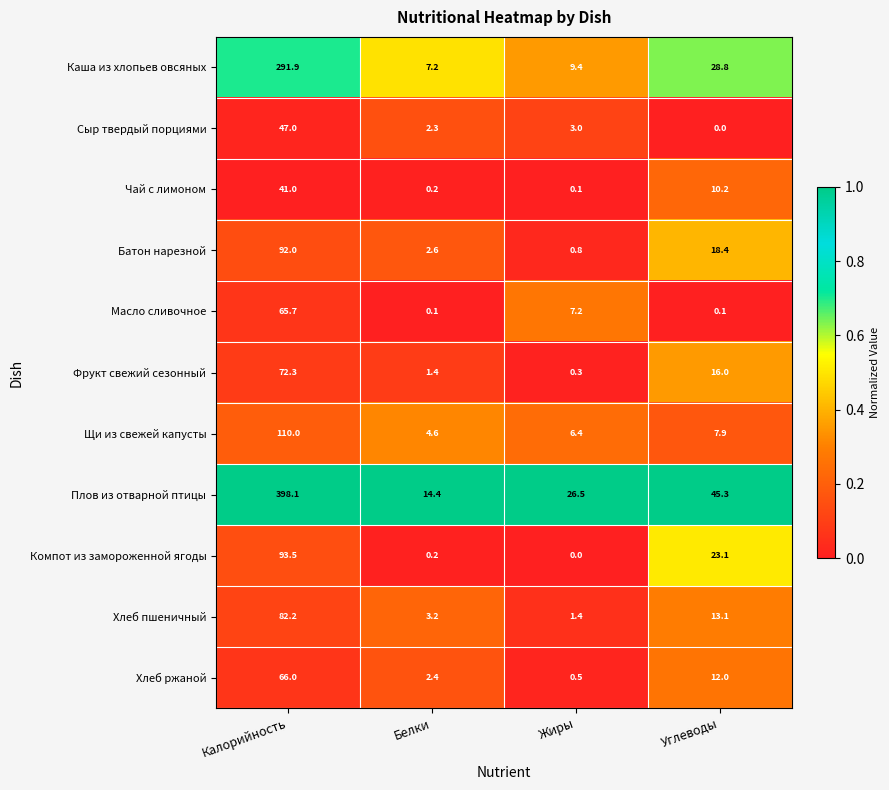

What is the greatest value displayed?

398.1